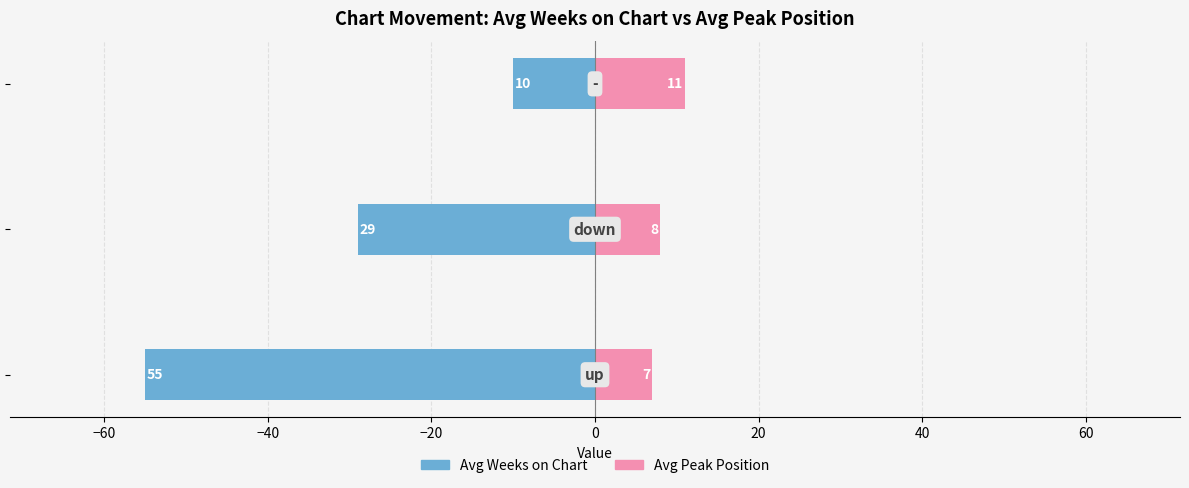

Reading left to right, extract all data points from this chart.

Avg Weeks on Chart: 55	29	10
Avg Peak Position: 7	8	11